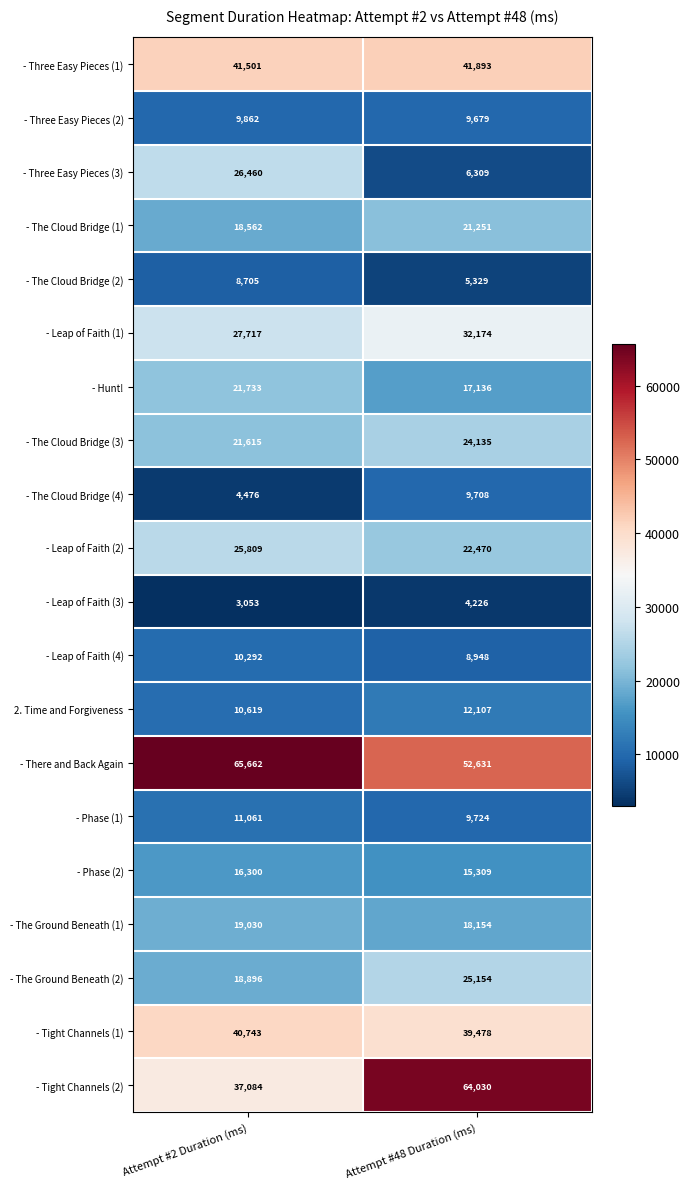

What is the greatest value displayed?

65662